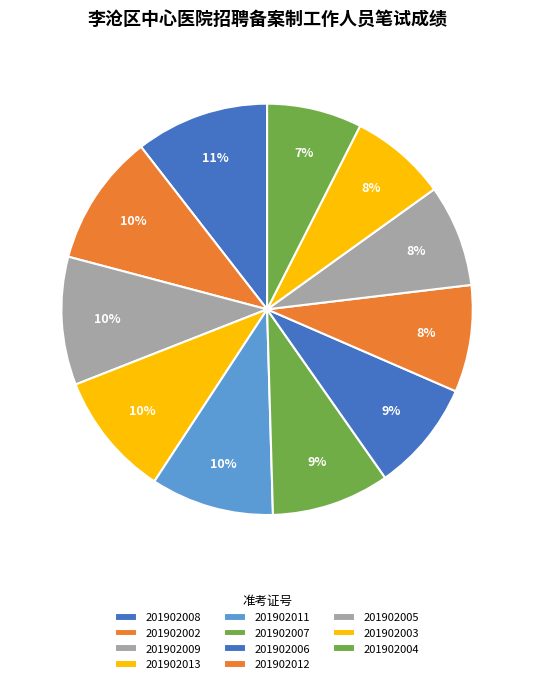

To the nearest percent, what is the combined percentage of 201902012 and 201902009?

18%